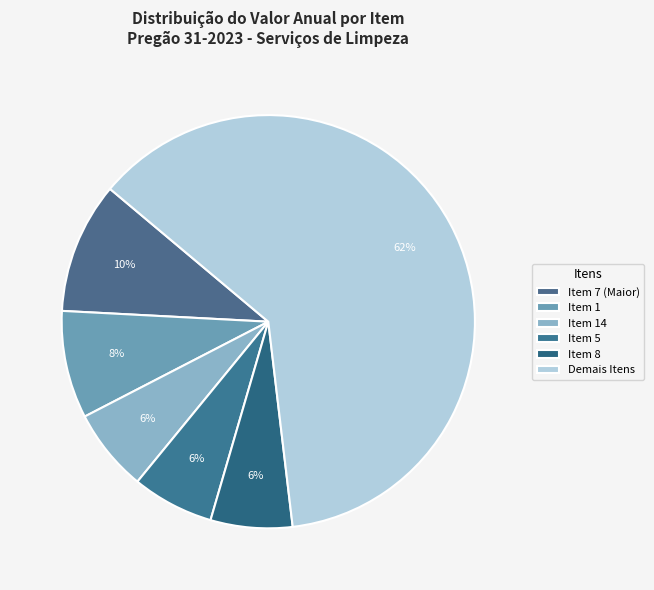

How many slices are in this pie chart?

6